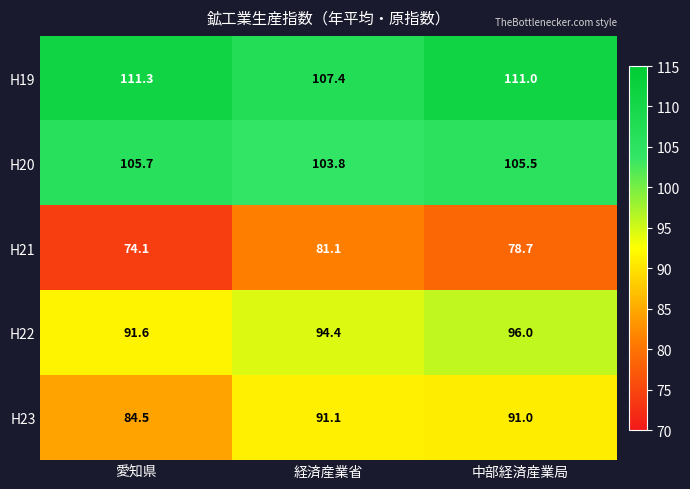

What is the total value across all series at 経済産業省?

477.8